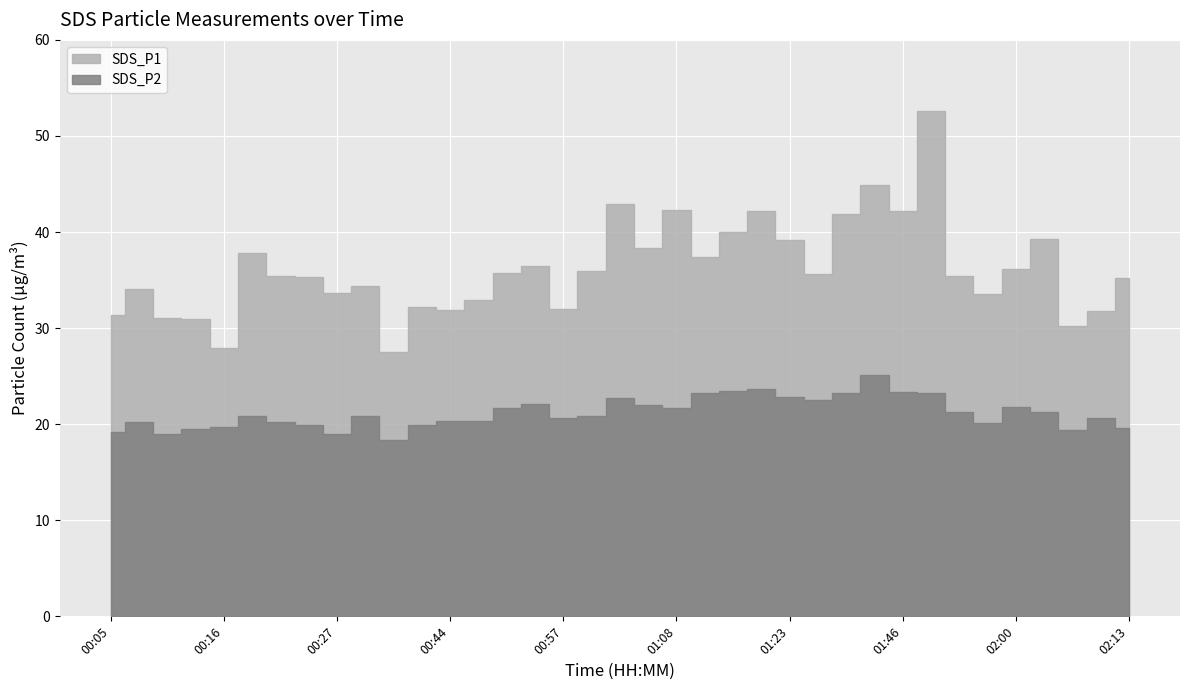

Is the value of SDS_P2 at 00:47 greater than the value of SDS_P1 at 02:13?

No